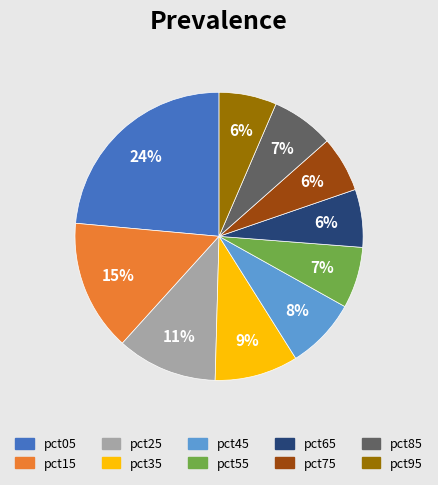

Do pct55 and pct15 together represent more than half of the pie?

No